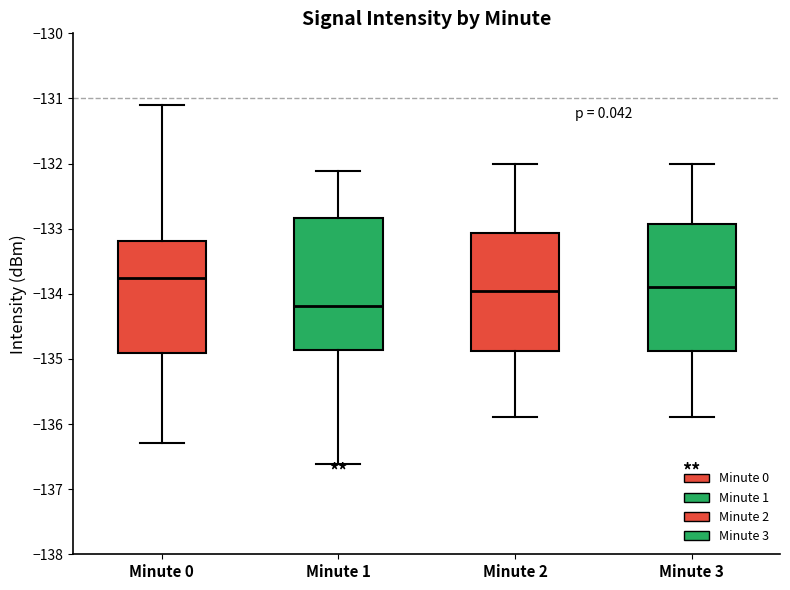

Where is the lower edge of the box for Minute 2 on the y-axis? The values are not printed on the chart, so give them approximately, as read against the axis.

-134.9